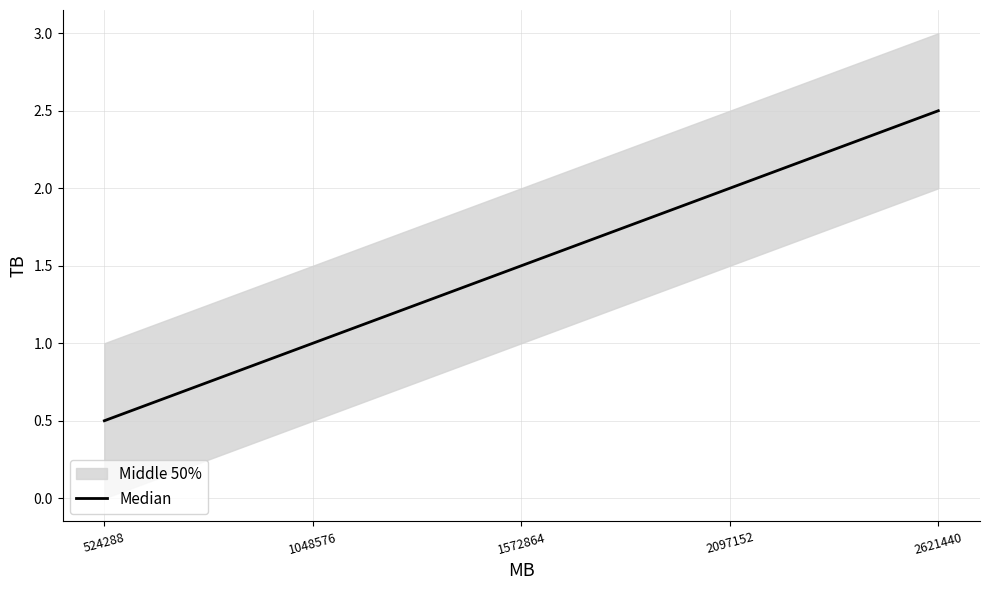

List the labels in order of value, largest first.

2621440, 2097152, 1572864, 1048576, 524288